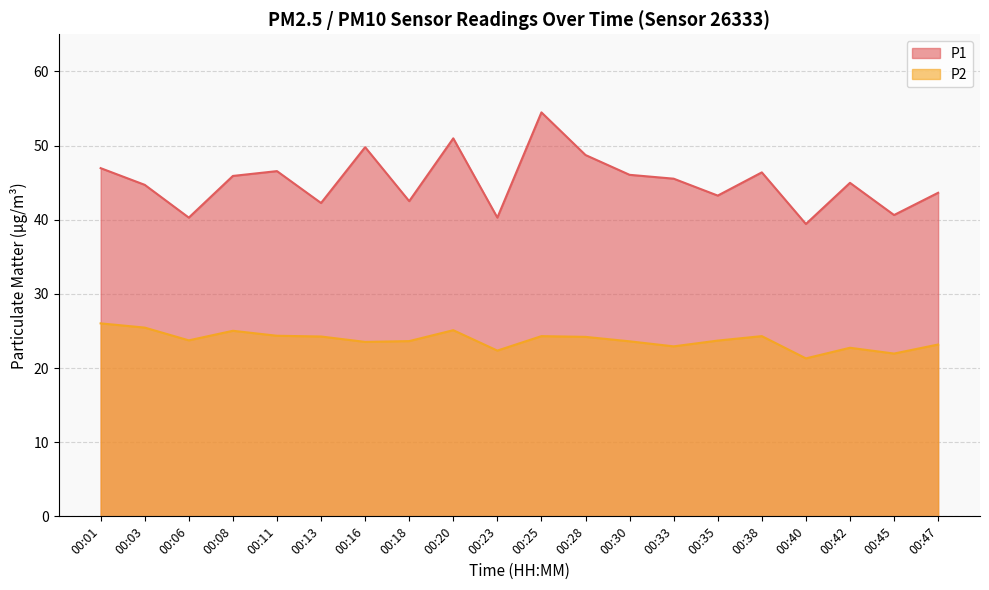

Reading left to right, extract all data points from this chart.

P1: 47.0	44.7	40.3	45.9	46.5	42.2	49.8	42.5	51.0	40.3	54.5	48.7	46.0	45.5	43.2	46.4	39.4	45.0	40.6	43.6
P2: 26.0	25.4	23.7	25.0	24.4	24.2	23.5	23.6	25.1	22.4	24.3	24.2	23.6	22.9	23.7	24.3	21.3	22.7	21.9	23.2